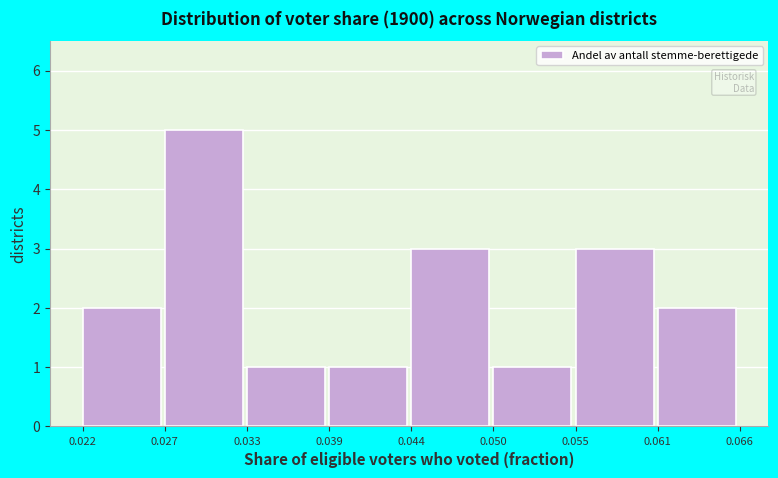

Reading left to right, list every bar in this chart as the range it spans on the x-axis followed by its height. The values are not printed on the chart, so give them approximately, as read against the axis.

0.022 to 0.027: 2
0.027 to 0.033: 5
0.033 to 0.039: 1
0.039 to 0.044: 1
0.044 to 0.050: 3
0.050 to 0.055: 1
0.055 to 0.061: 3
0.061 to 0.066: 2